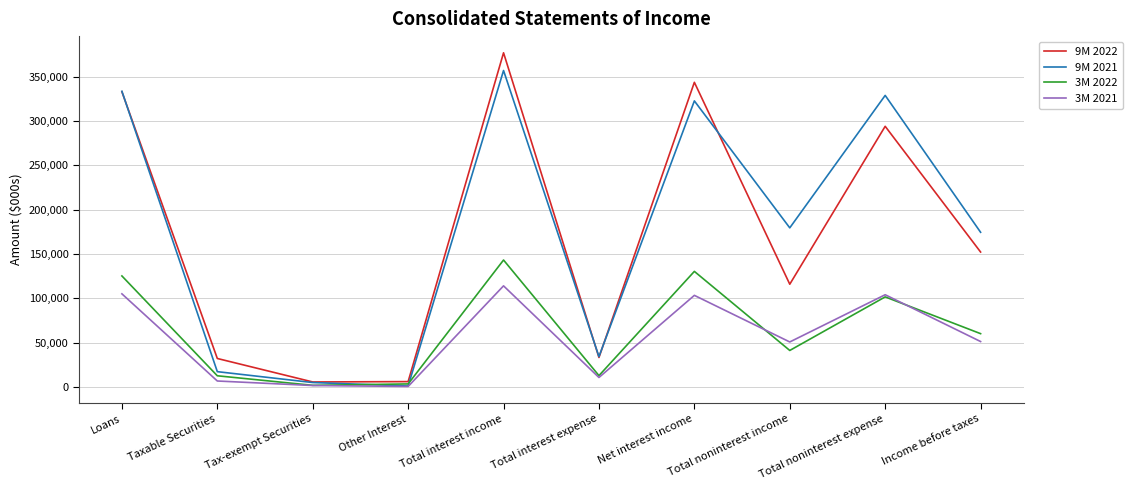

Is it true that 3M 2022 equals 41186 at Total noninterest income?

True